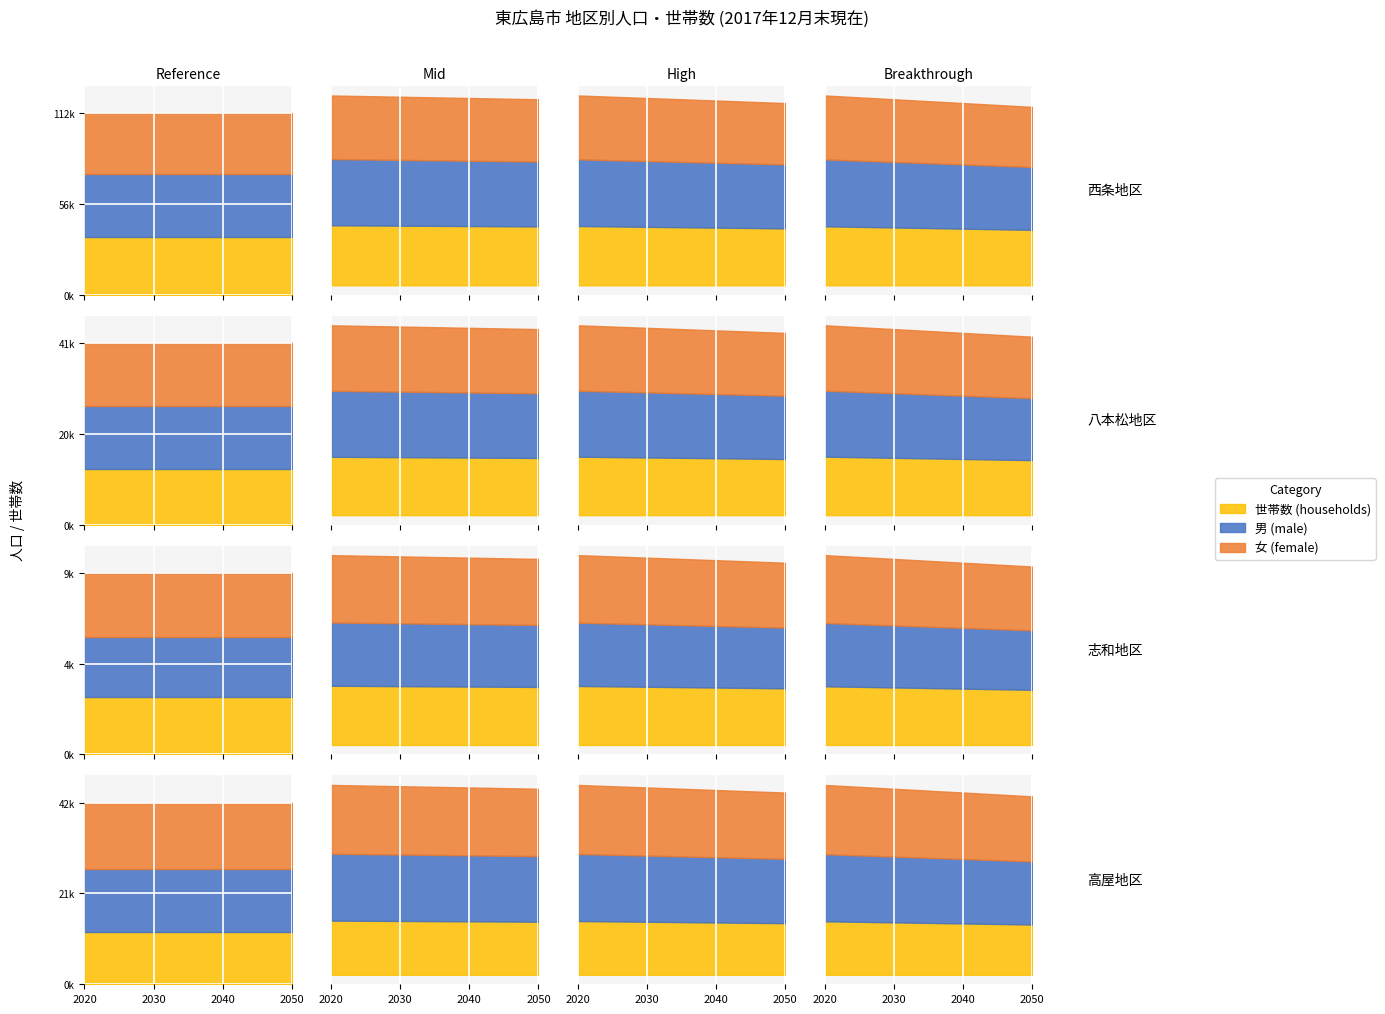

Reading left to right, transcribe all the data shown in this chart.

男: 39132	14418	3283	14859
女: 37411	14356	3492	15335
世帯数: 35755	12730	3124	12102